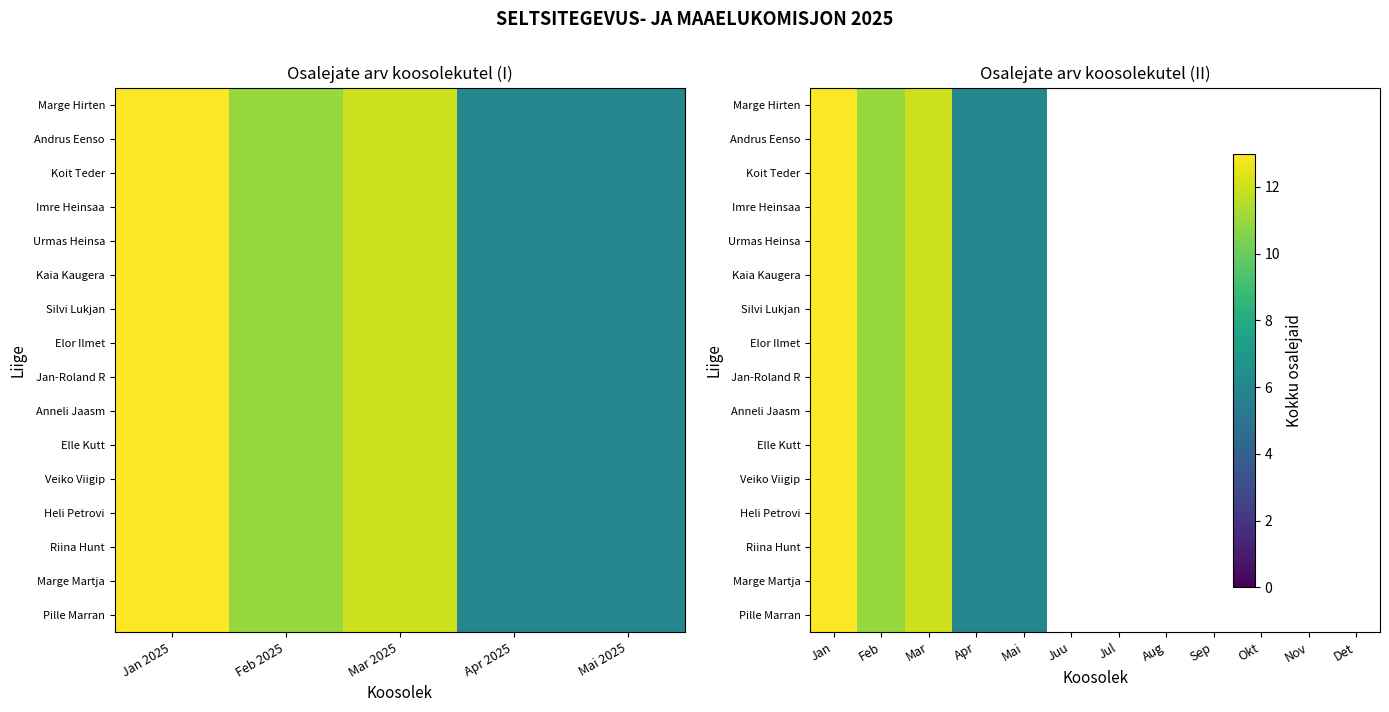

Which has a higher value, Okt or Mar?

Mar